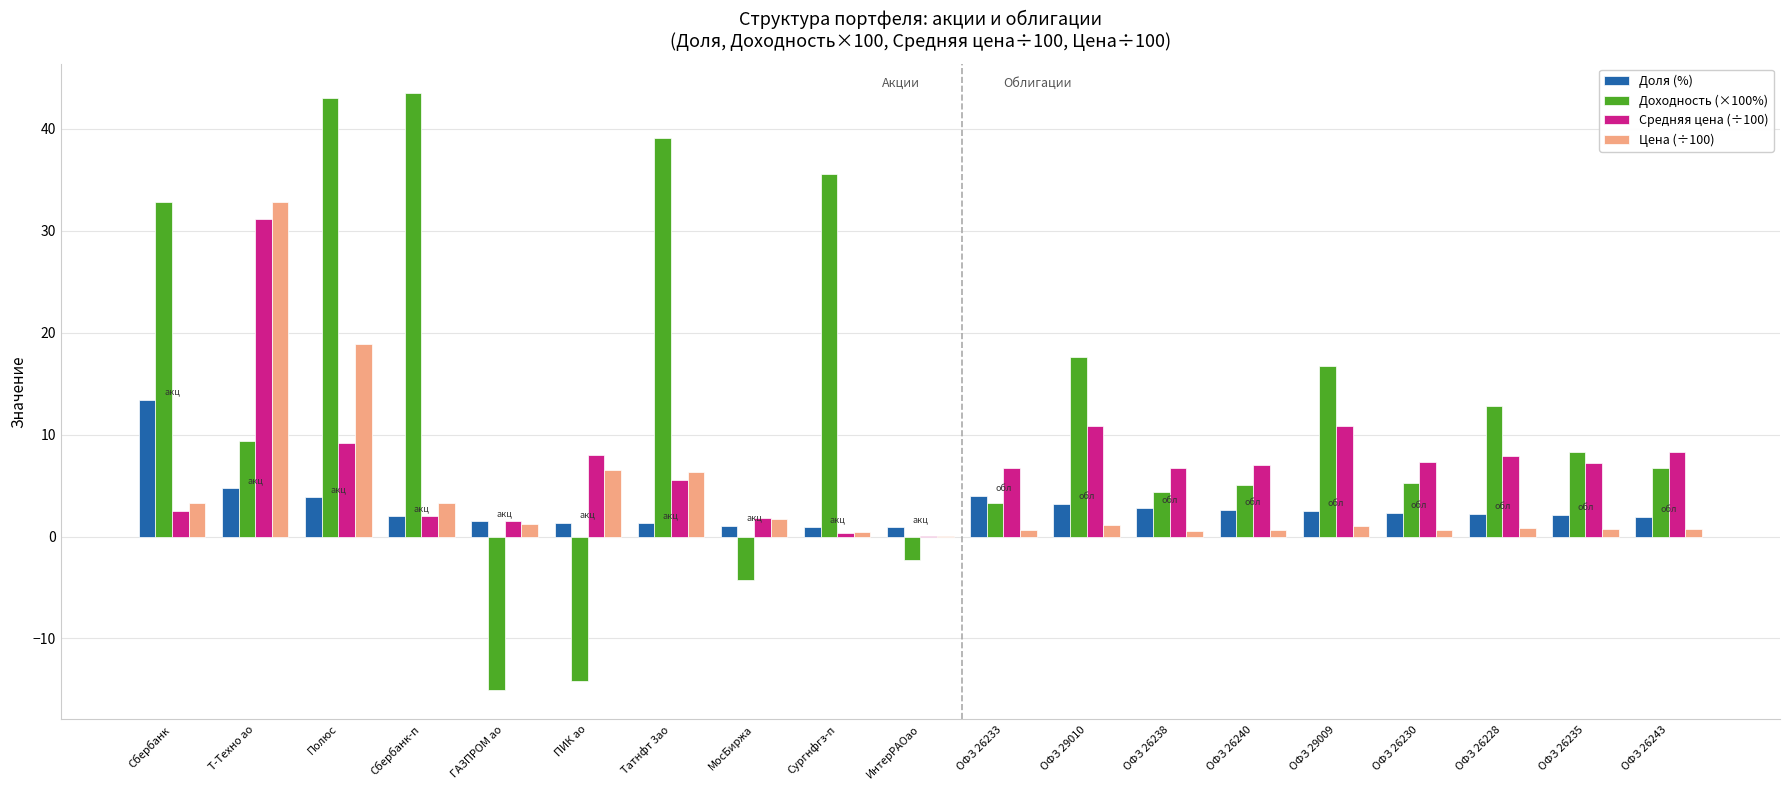

What are all the series names shown in the legend?

Доля (%), Доходность (×100%), Средняя цена (÷100), Цена (÷100)